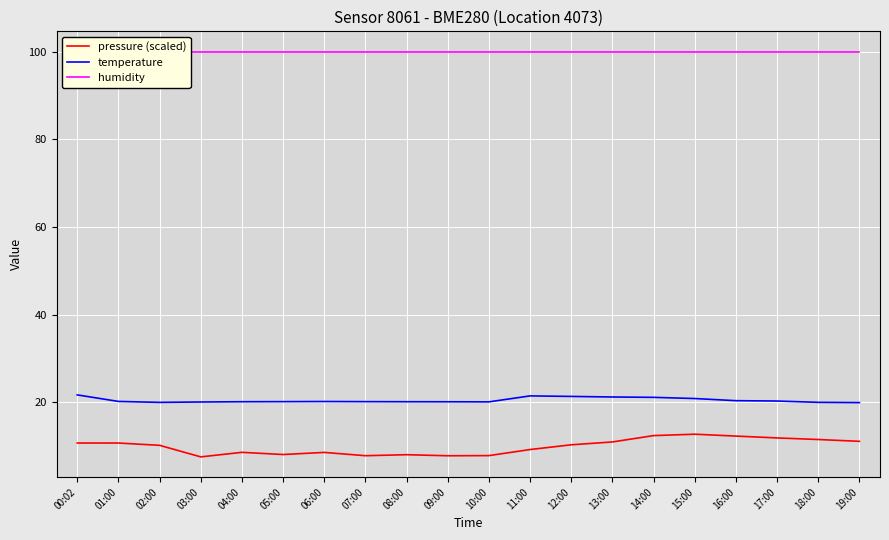

Where is temperature nearest to the value 20?

02:00